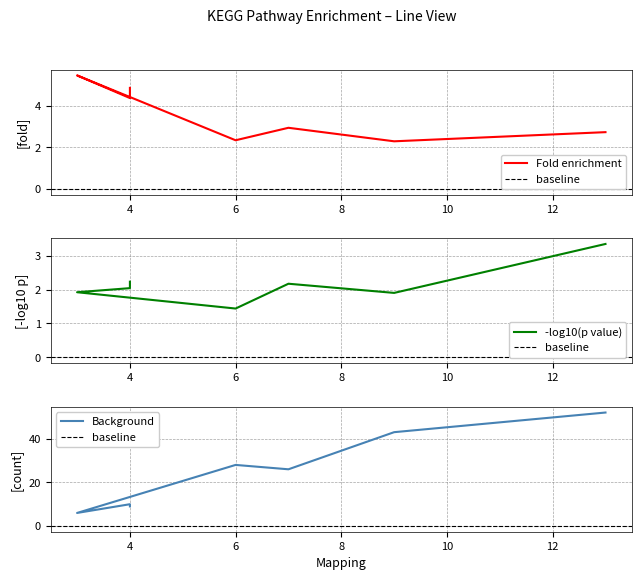

How many distinct data groups are displayed?

3